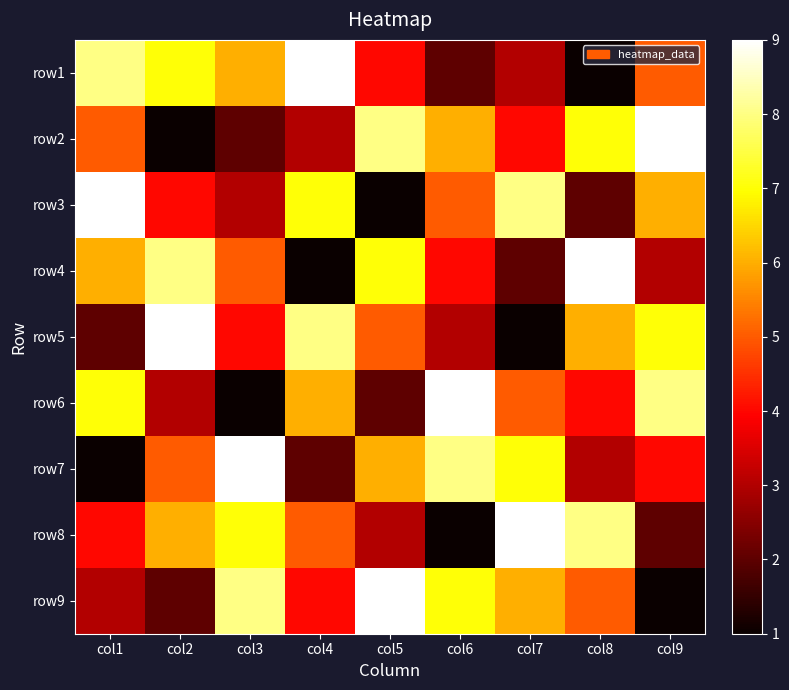

Reading right to left, what are all the values shown in this chart?

row1: col9=5	col8=1	col7=3	col6=2	col5=4	col4=9	col3=6	col2=7	col1=8
row2: col9=9	col8=7	col7=4	col6=6	col5=8	col4=3	col3=2	col2=1	col1=5
row3: col9=6	col8=2	col7=8	col6=5	col5=1	col4=7	col3=3	col2=4	col1=9
row4: col9=3	col8=9	col7=2	col6=4	col5=7	col4=1	col3=5	col2=8	col1=6
row5: col9=7	col8=6	col7=1	col6=3	col5=5	col4=8	col3=4	col2=9	col1=2
row6: col9=8	col8=4	col7=5	col6=9	col5=2	col4=6	col3=1	col2=3	col1=7
row7: col9=4	col8=3	col7=7	col6=8	col5=6	col4=2	col3=9	col2=5	col1=1
row8: col9=2	col8=8	col7=9	col6=1	col5=3	col4=5	col3=7	col2=6	col1=4
row9: col9=1	col8=5	col7=6	col6=7	col5=9	col4=4	col3=8	col2=2	col1=3